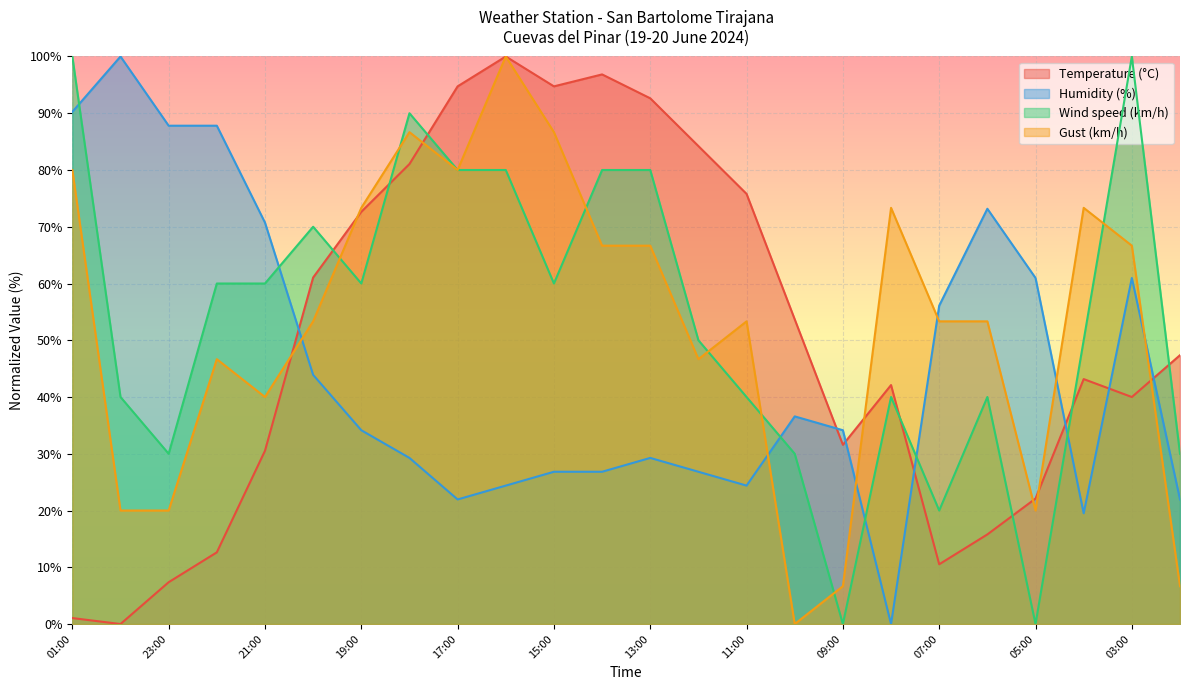

True or false: Humidity (%) and Temperature (°C) cross at least once.

True